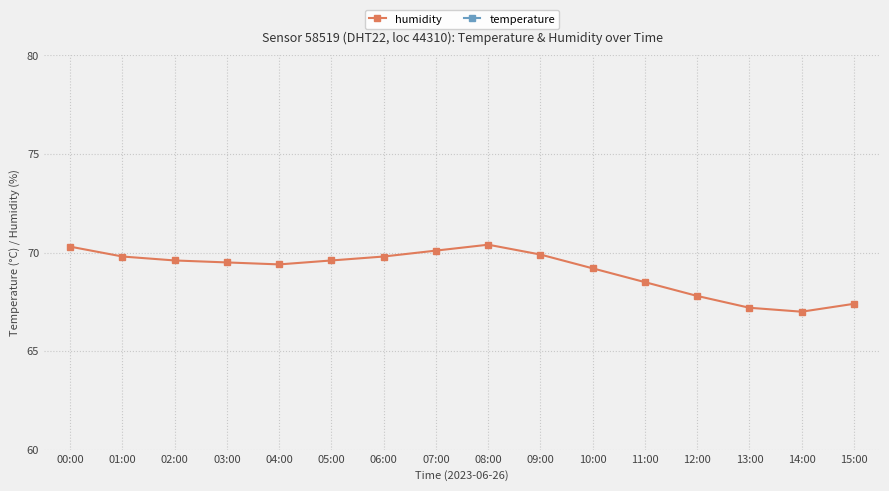

What is the label of the 7th point from the left?

06:00